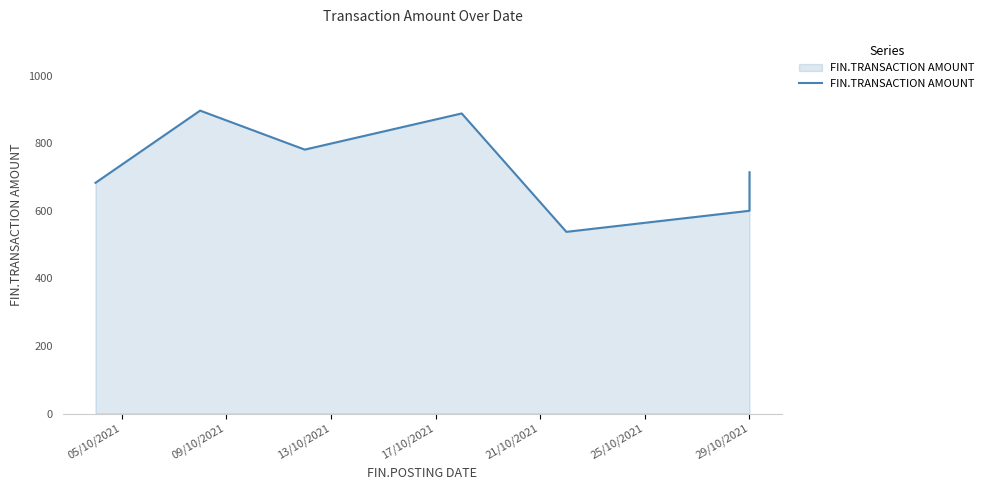

At which label does the data first exceed 888?

09/10/2021